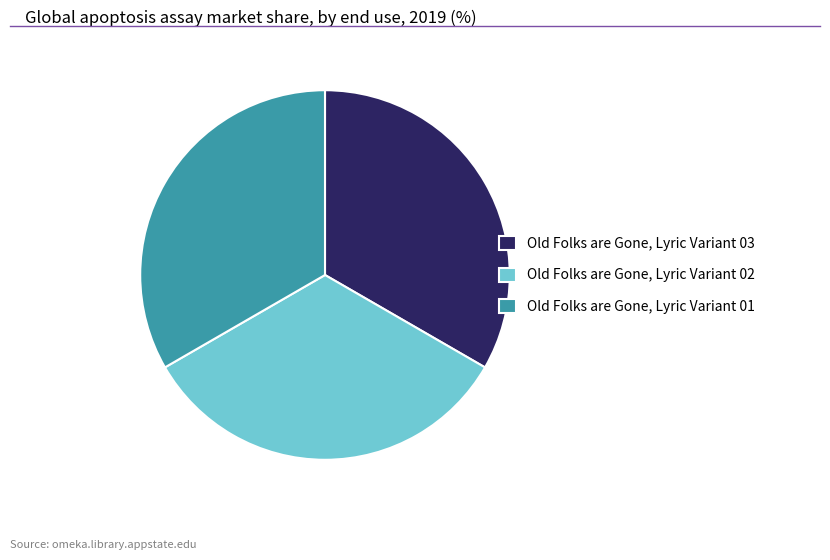

How many segments does this pie chart have?

3